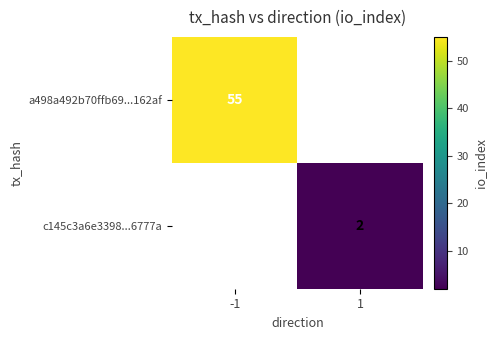

Is it true that c145c3a6e3398...6777a equals 1 at 1?

False